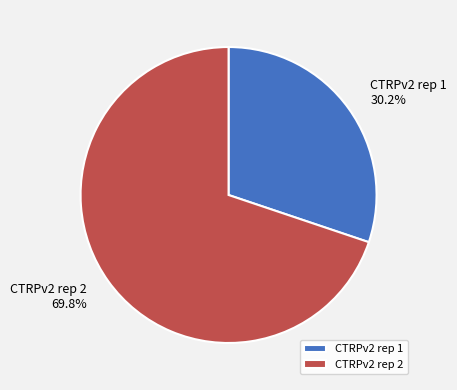

What portion of the pie excludes CTRPv2 rep 1?

69.8%